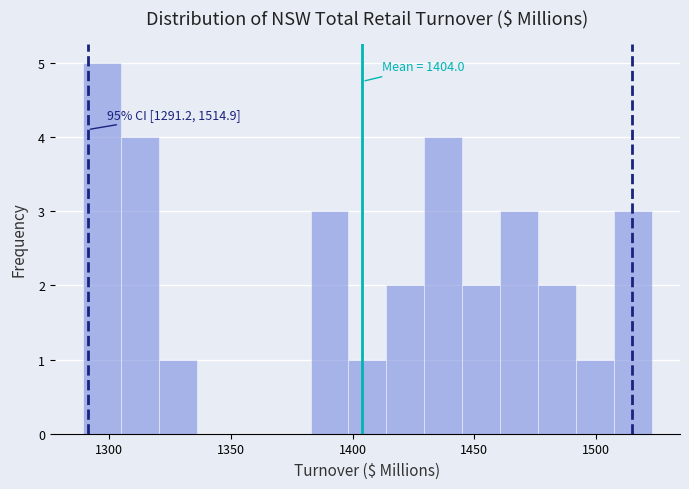

Around what value on the x-axis is the tallest bar? Give the approximate position of its centre, as read against the axis.

1295